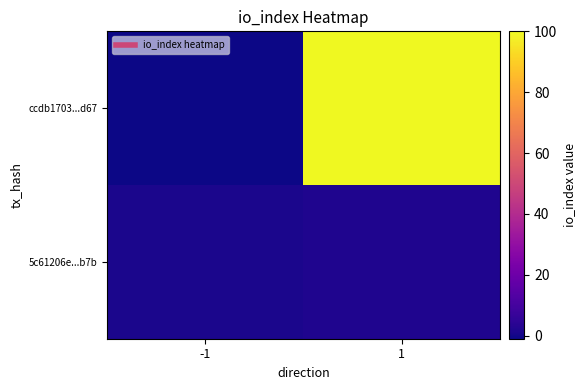

What is the difference between the highest and lowest values at -1?

2